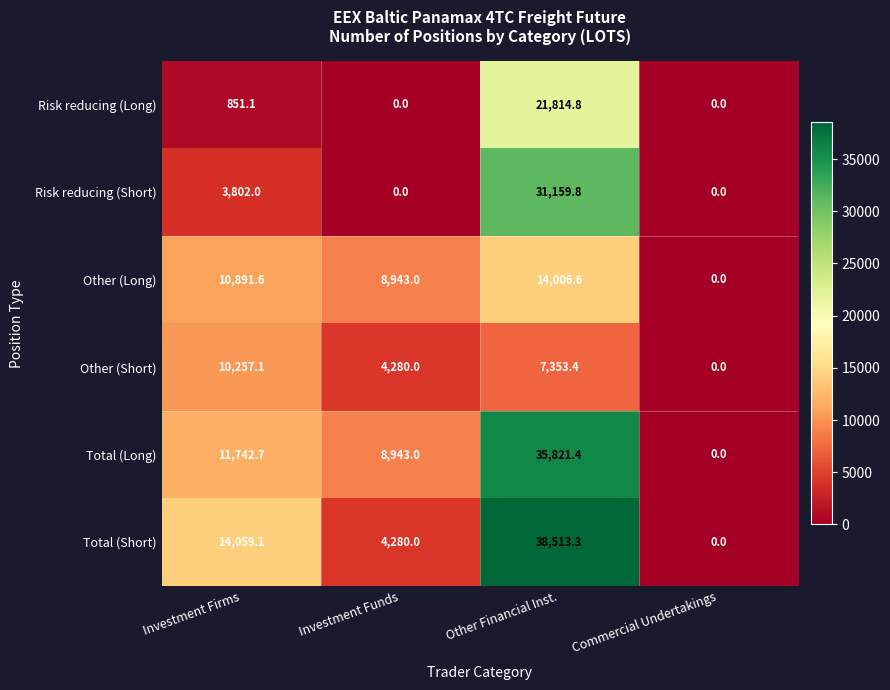

How many distinct data groups are displayed?

6